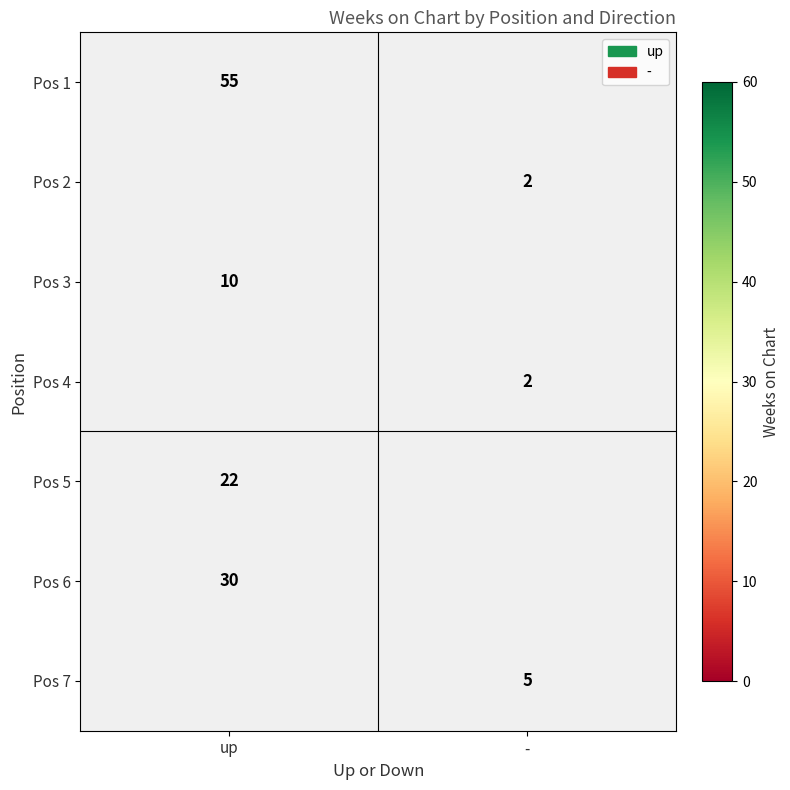

Is the value of Pos 5 at up greater than the value of Pos 3 at up?

Yes